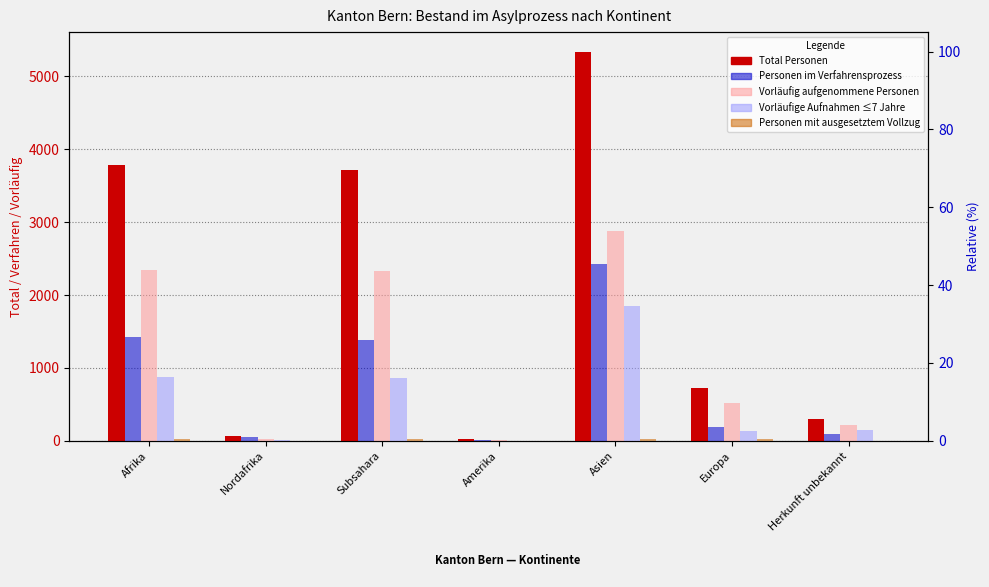

Which series has the largest range (max minus min)?

Total Personen